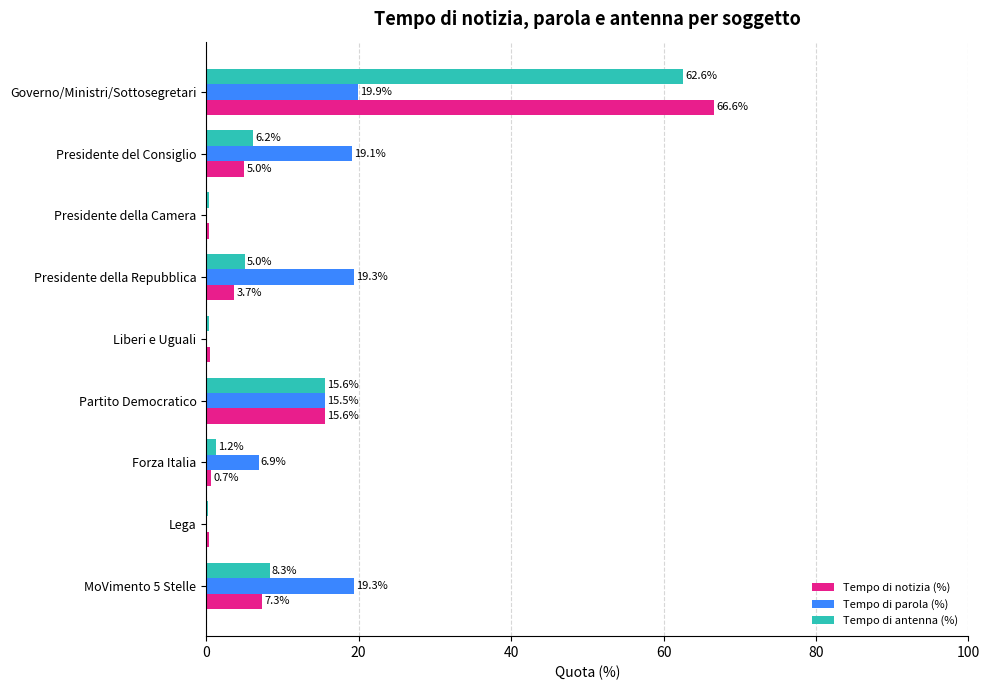

Which series has the largest range (max minus min)?

Tempo di notizia (%)